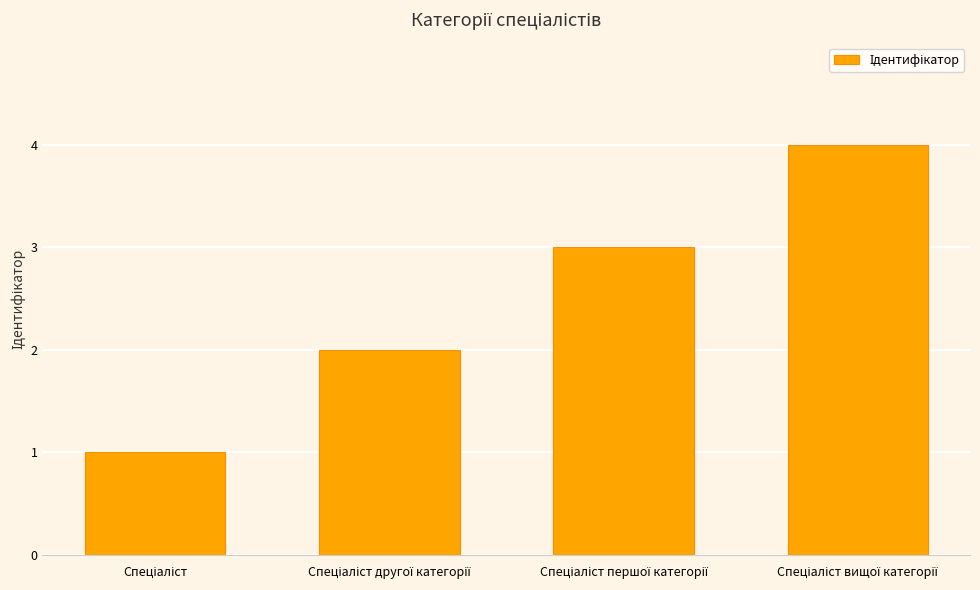

What is the sum of all values?

10